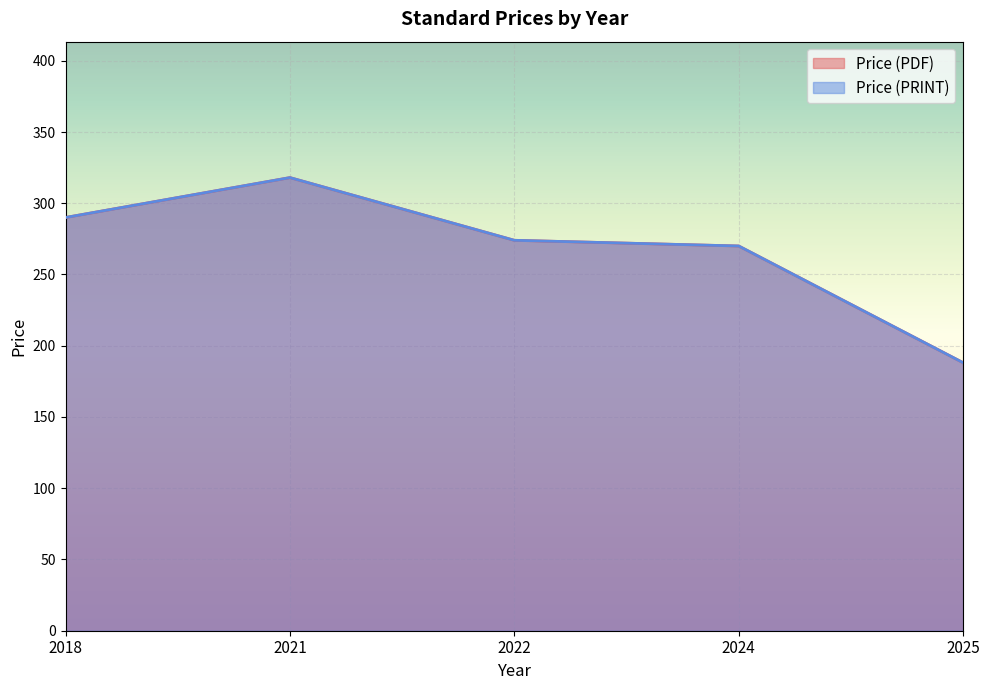

Rank the series at 2022 from highest to lowest value.

Price (PDF), Price (PRINT)